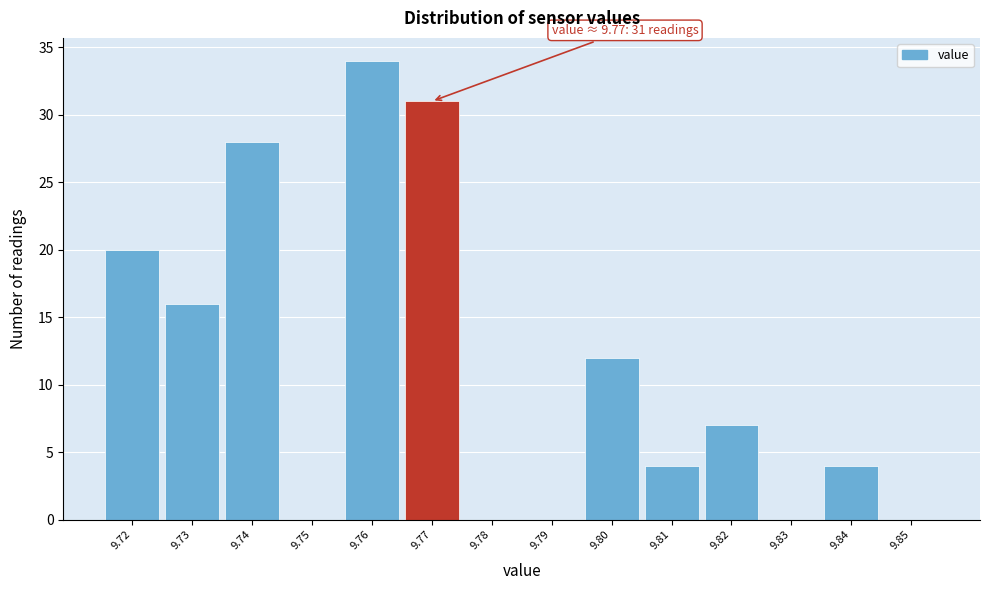

Over which range of the x-axis is the bar tallest?

9.755 to 9.765